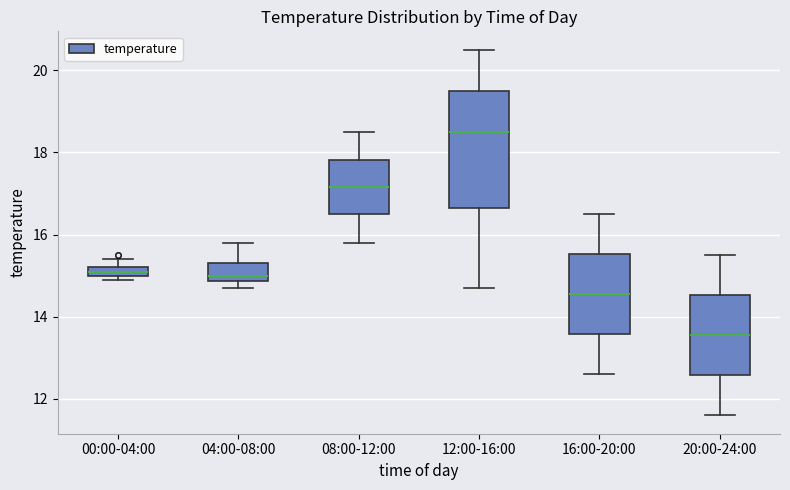

Comparing the boxes themselves (not the whiskers), which one is the tallest?

12:00-16:00